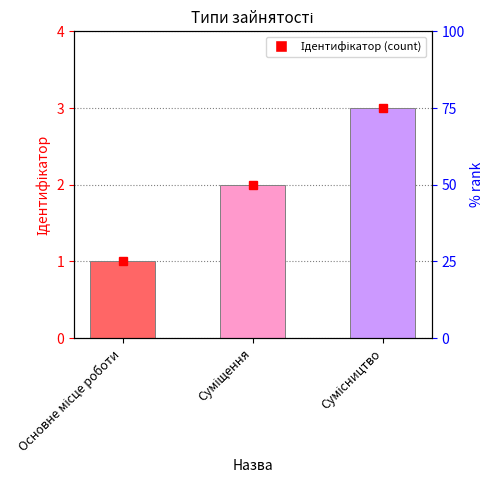

The chart shows a value of 1 at Суміщення. True or false?

False